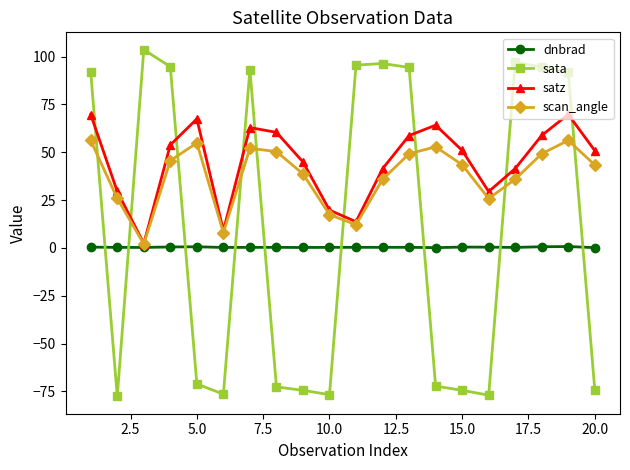

What is the value of the sata point at the 12th from the left?

96.4